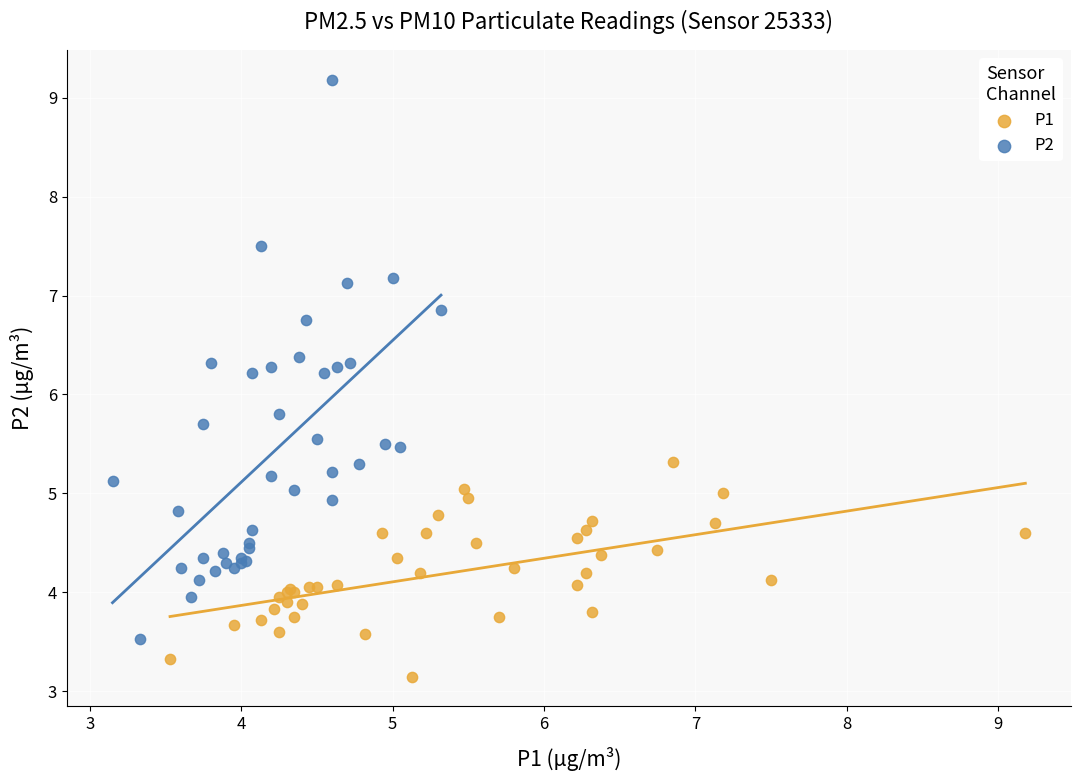

Which series has the widest spread of Y values?

P2